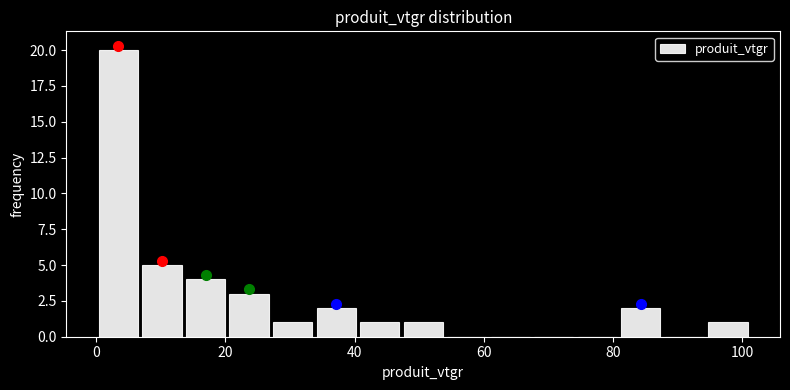

Around what value on the x-axis is the tallest bar? Give the approximate position of its centre, as read against the axis.

4